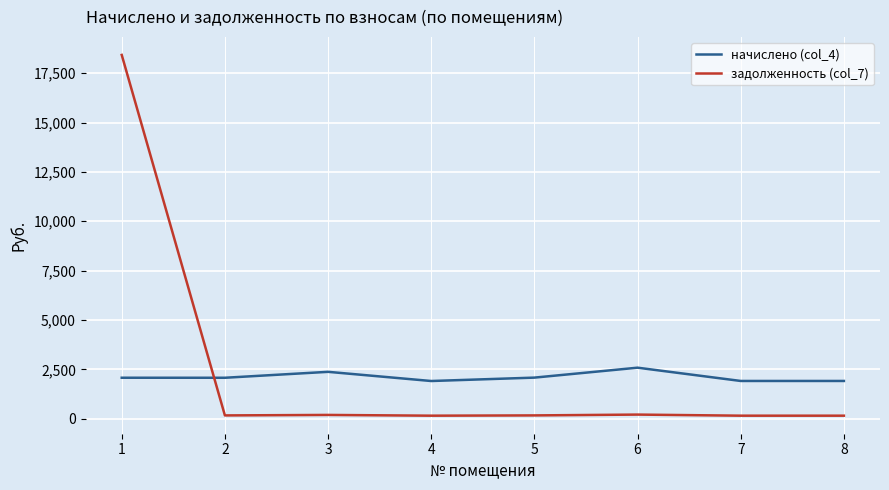

What are all the series names shown in the legend?

начислено (col_4), задолженность (col_7)